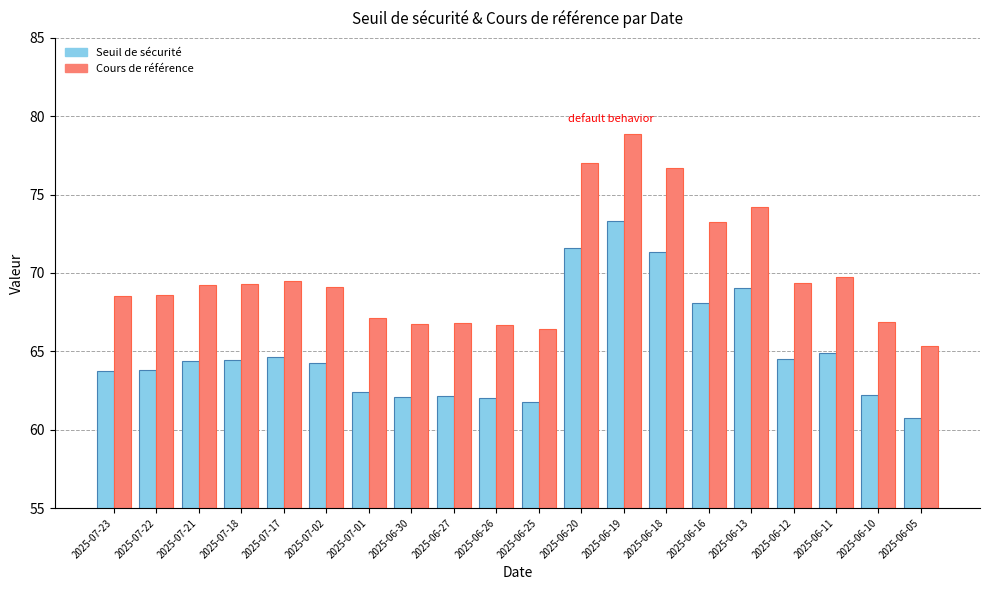

Which series changed the most between 2025-07-23 and 2025-06-12?

Cours de référence